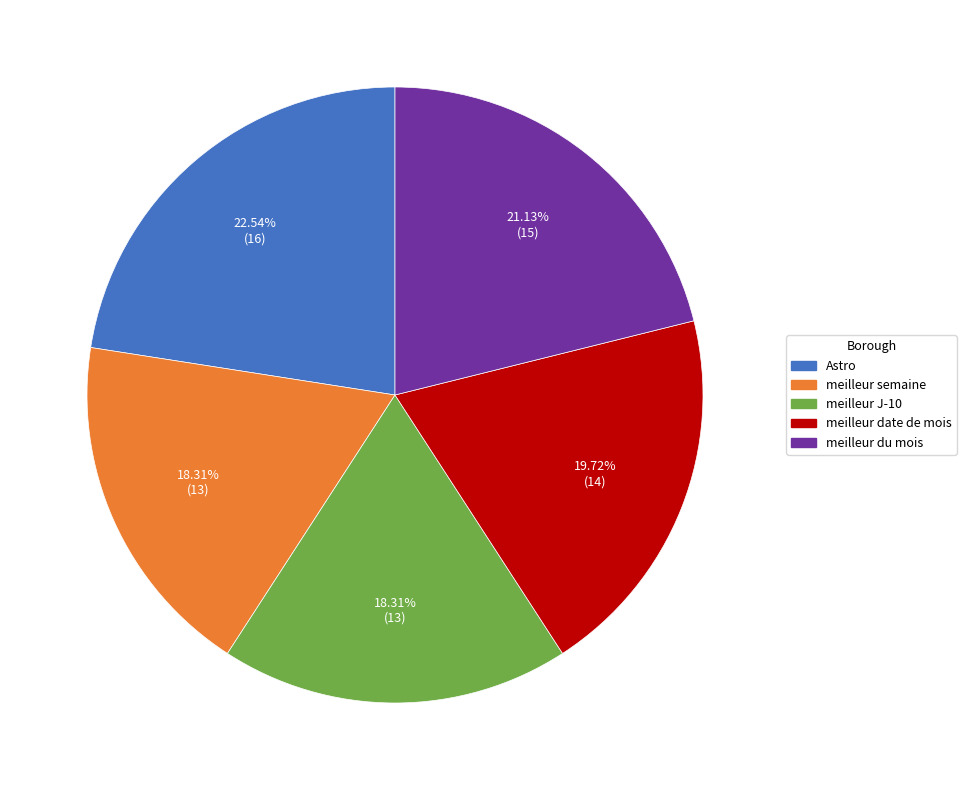

What is the largest slice in the pie chart?

Astro